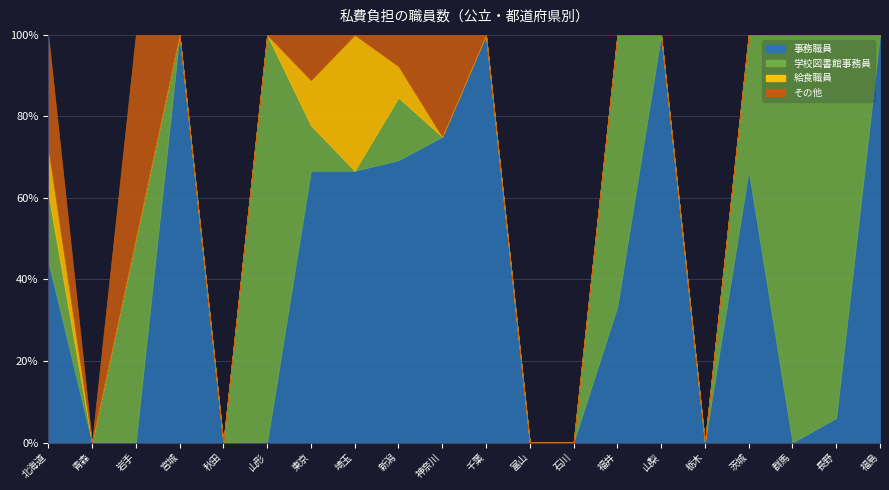

Which series has the largest range (max minus min)?

学校図書館事務員